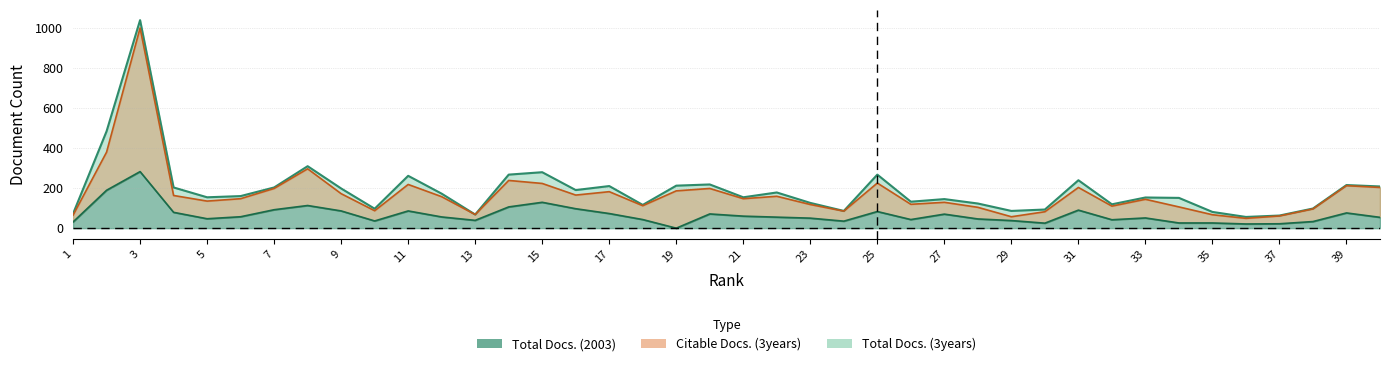

The Total Docs. (2003) series shows 50 at 23. True or false?

True